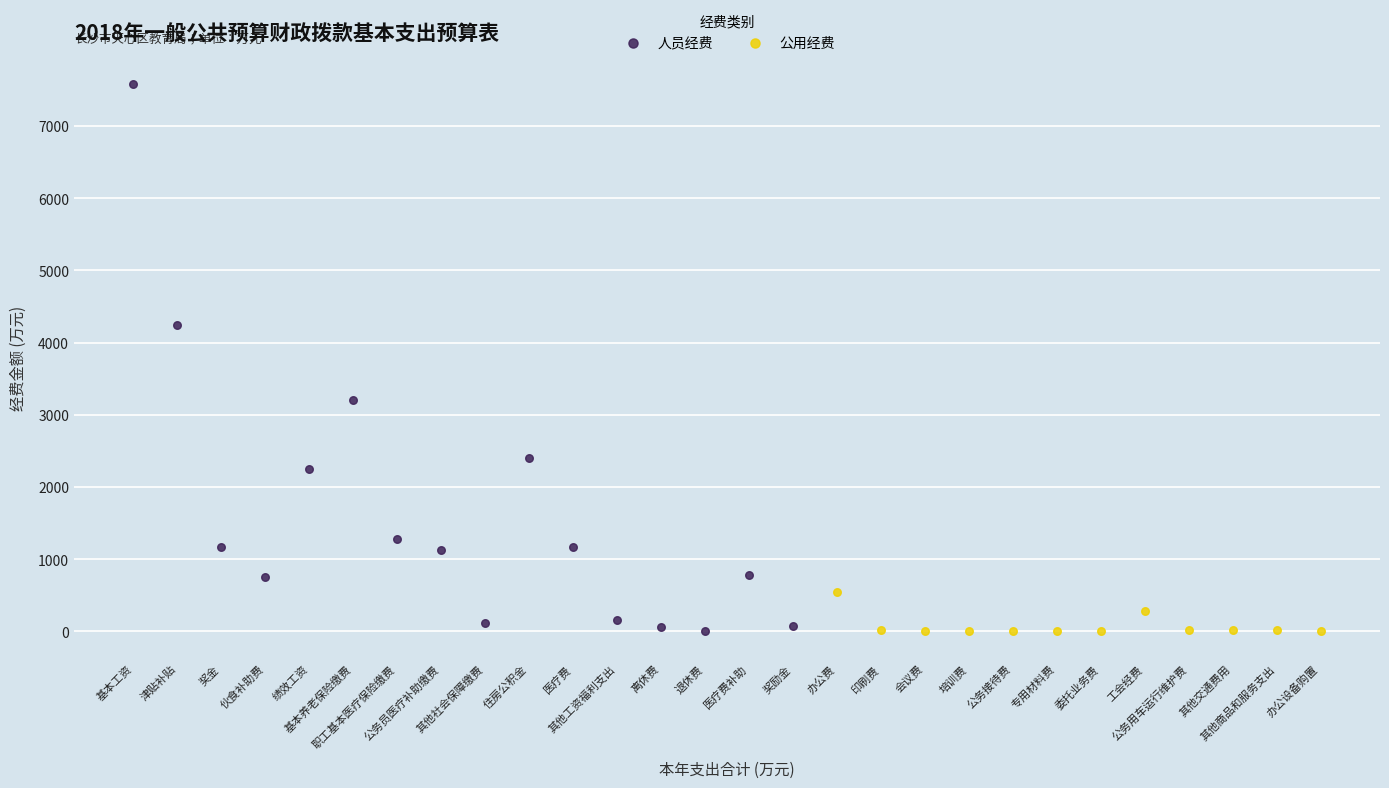

Which series contains the highest Y value?

人员经费